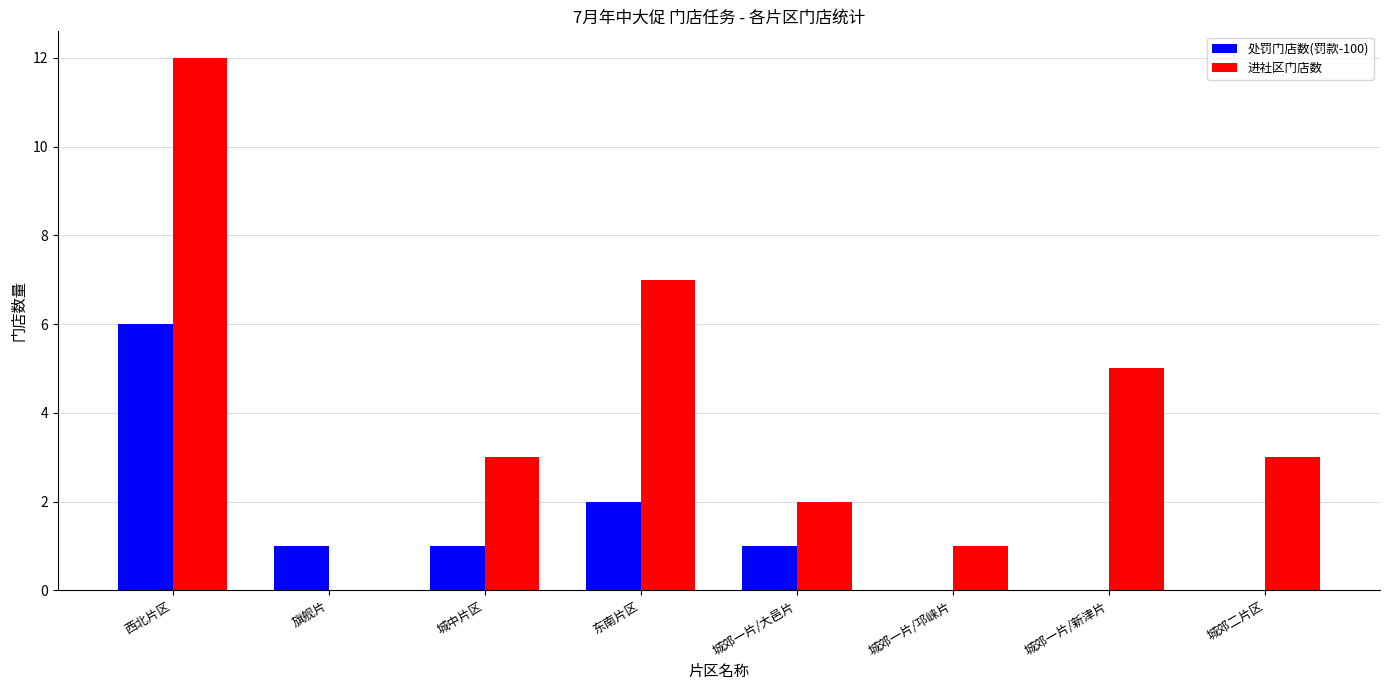

What is the highest value of the 处罚门店数(罚款-100) series?

6